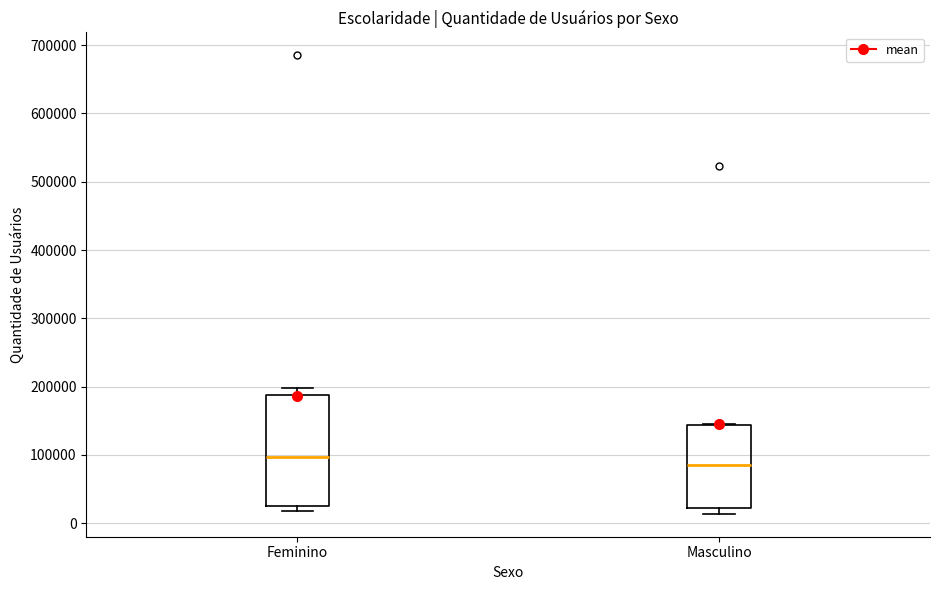

Where does the upper whisker of the box for Feminino end on the y-axis? The values are not printed on the chart, so give them approximately, as read against the axis.

200000